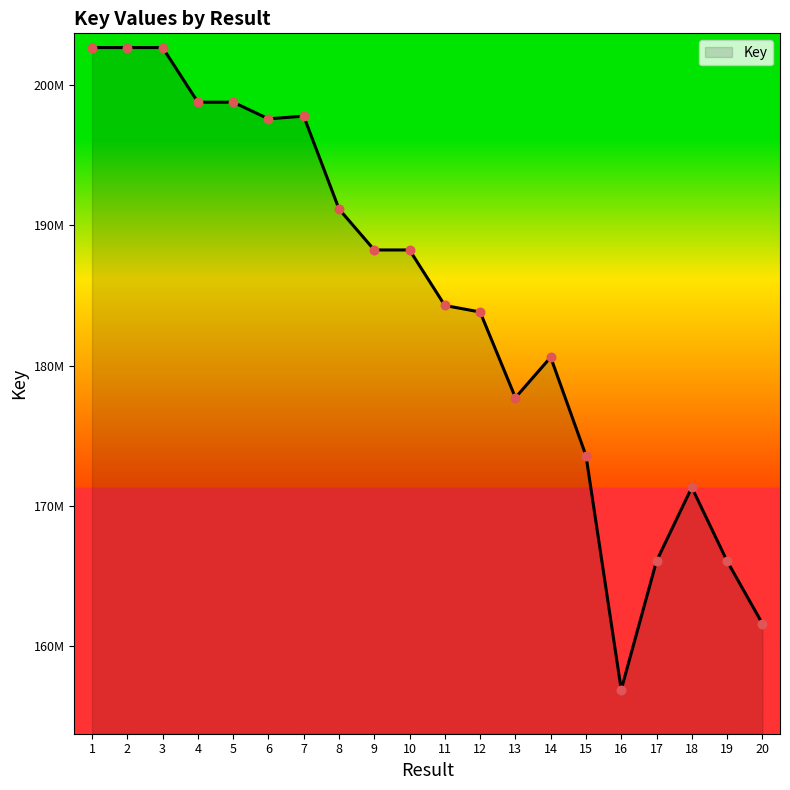

What is the ratio of the value at 8 to the value at 7?

1.0